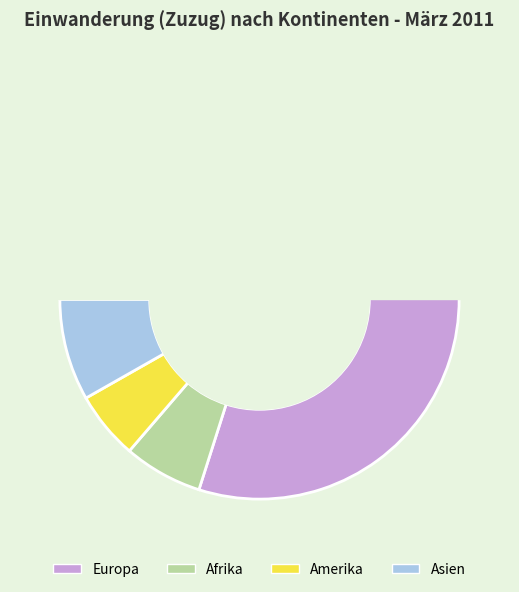

Is there a majority slice in this chart?

Yes